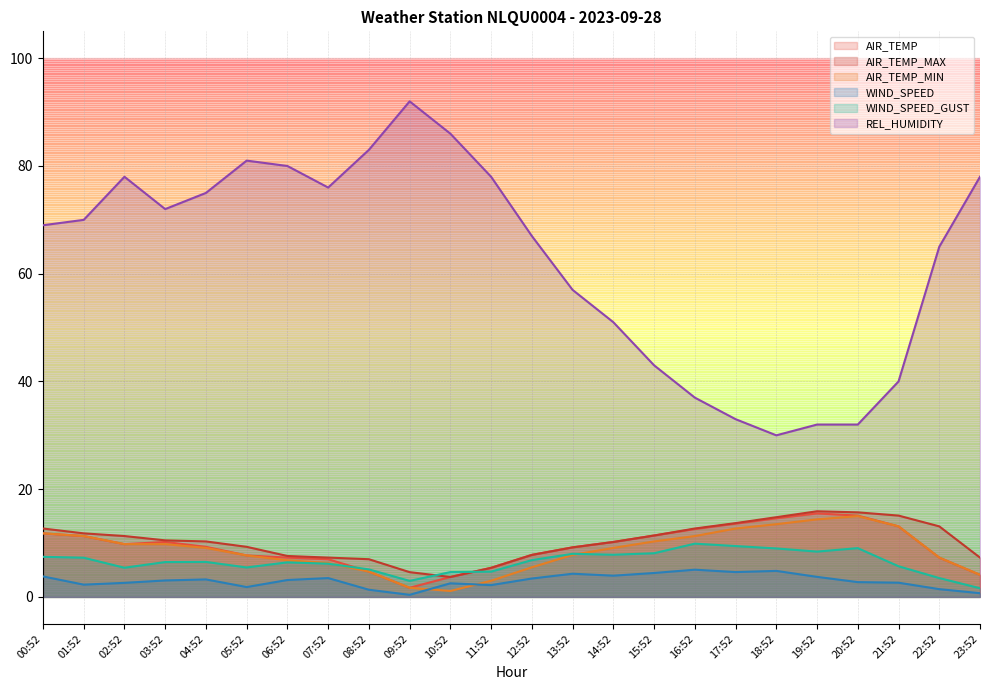

How many categories are shown in the chart?

24